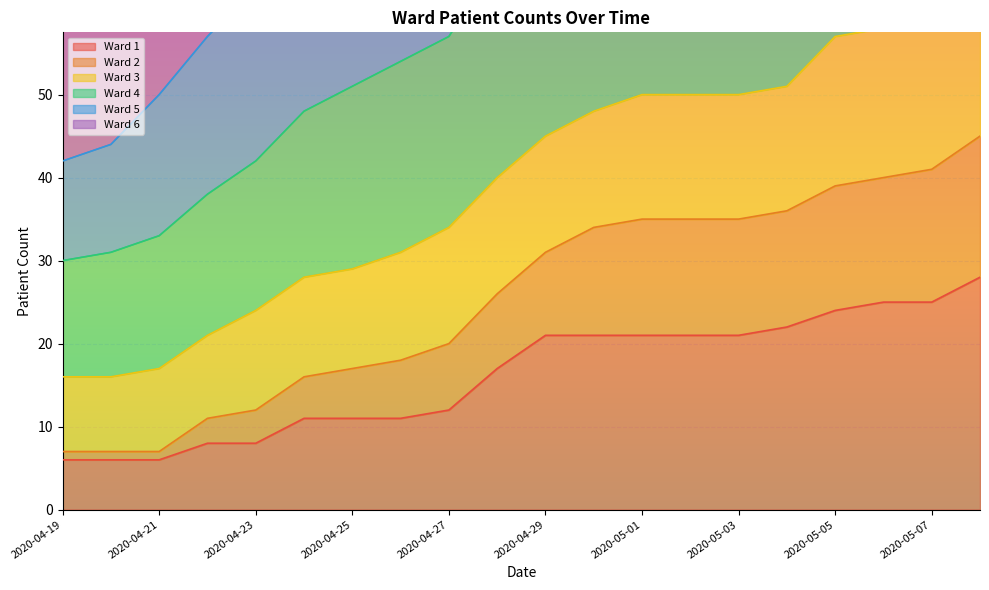

What is the difference between the second highest and second lowest values in the 4 series?

108